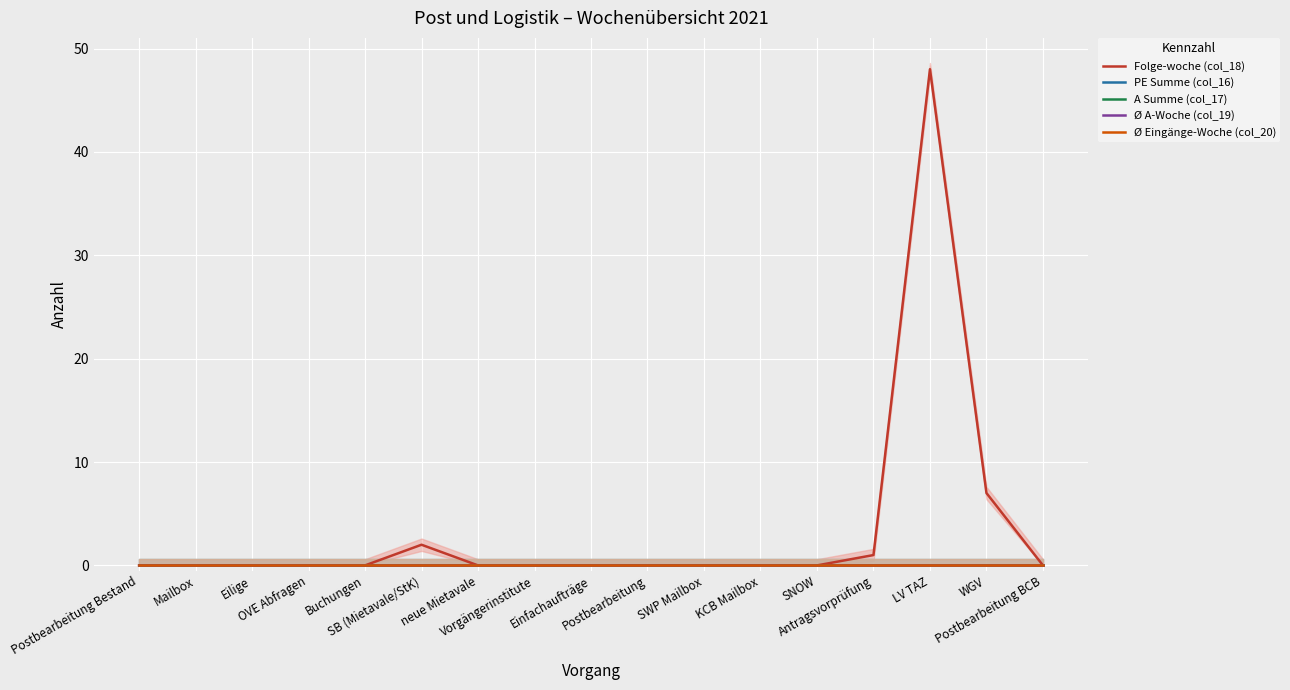

Which series has the largest range (max minus min)?

Folge-woche (col_18)